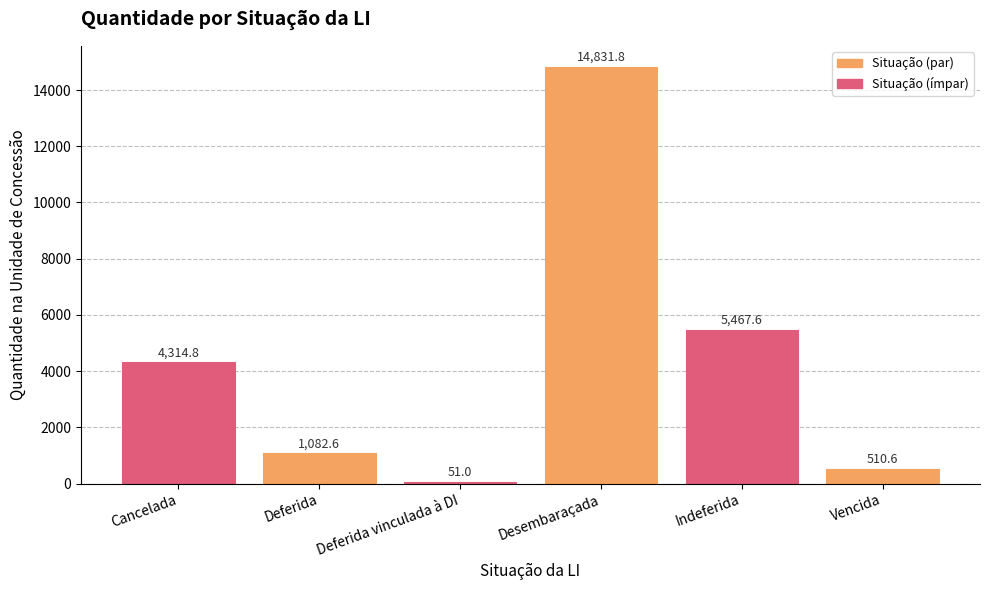

How many series are shown in this chart?

1